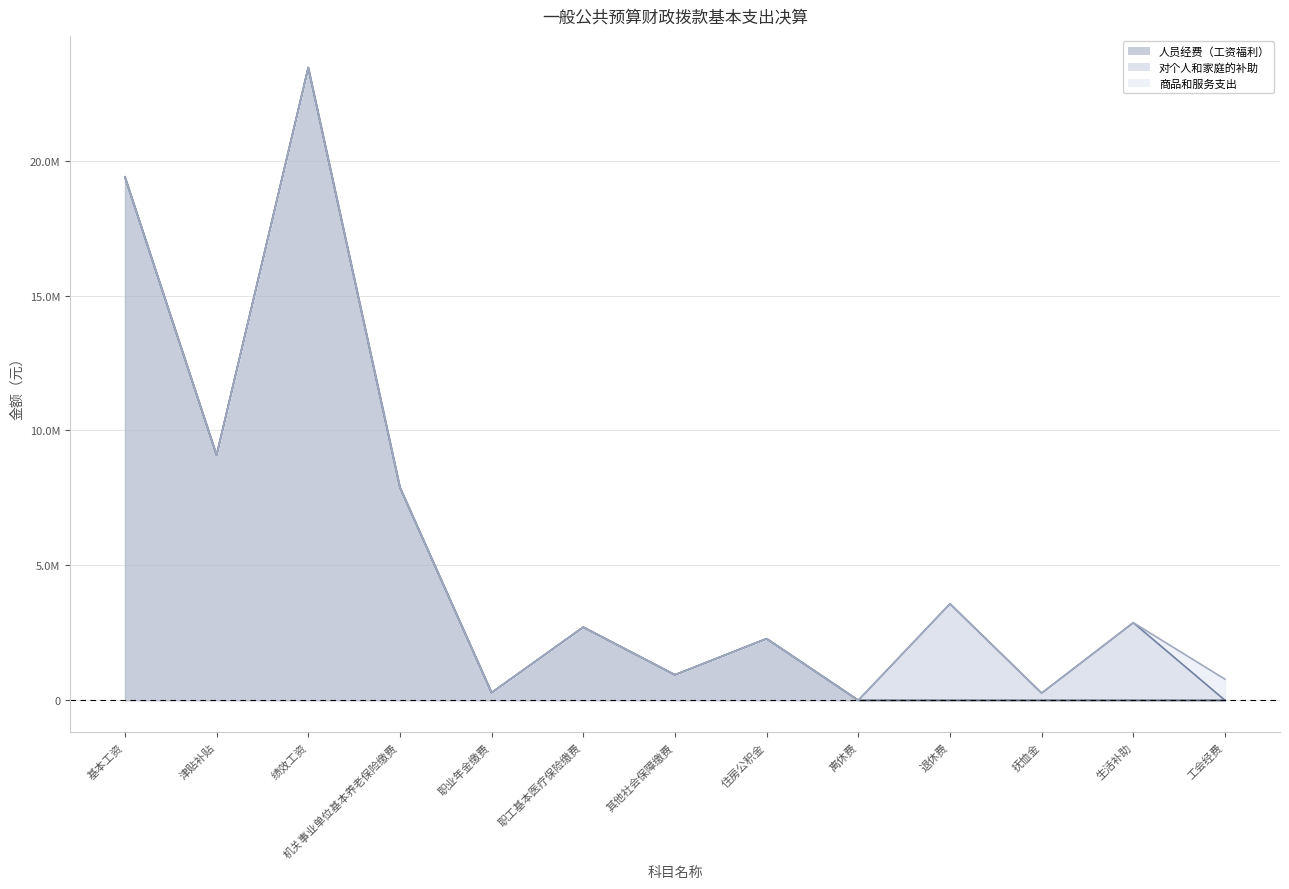

At 基本工资, list the series in order from smallest to largest.

对个人和家庭的补助, 商品和服务支出, 人员经费（工资福利）